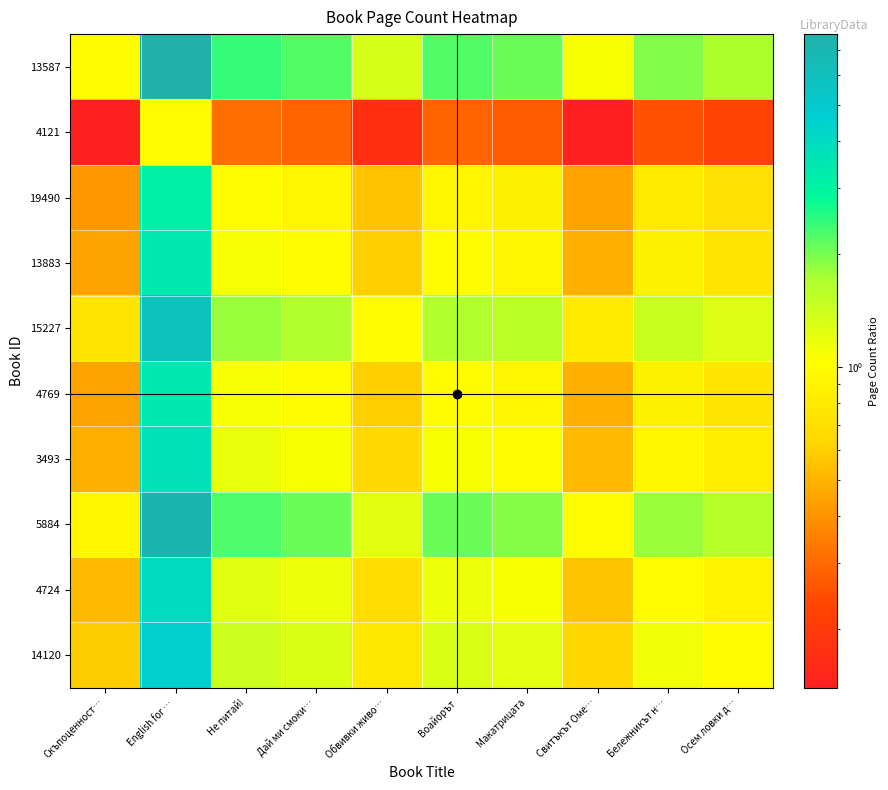

Rank the series by their maximum value, from highest to lowest.

13587, 5884, 15227, 14120, 4724, 3493, 13883, 4769, 19490, 4121